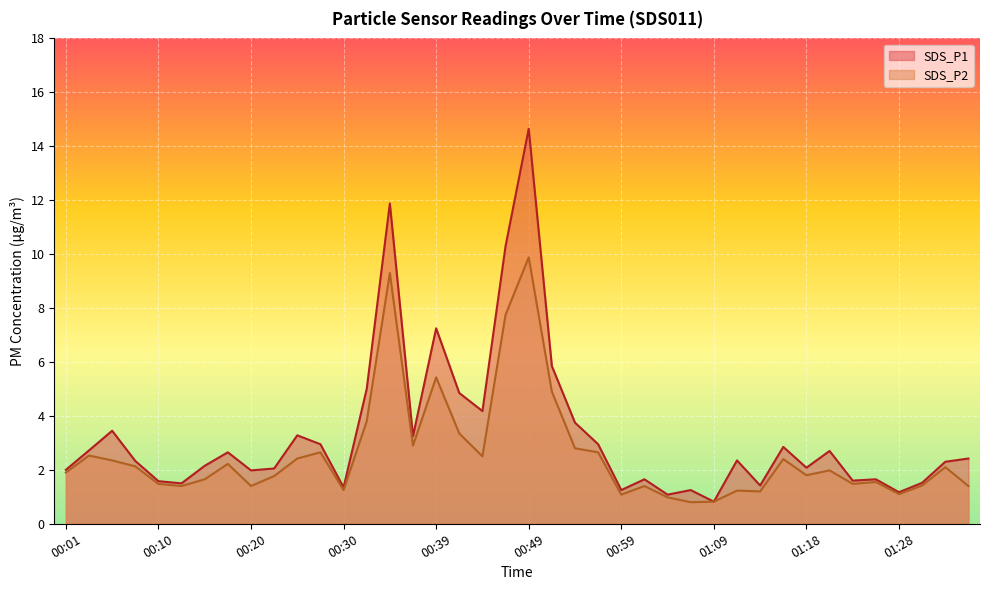

What is the highest value of the SDS_P1 series?

14.7